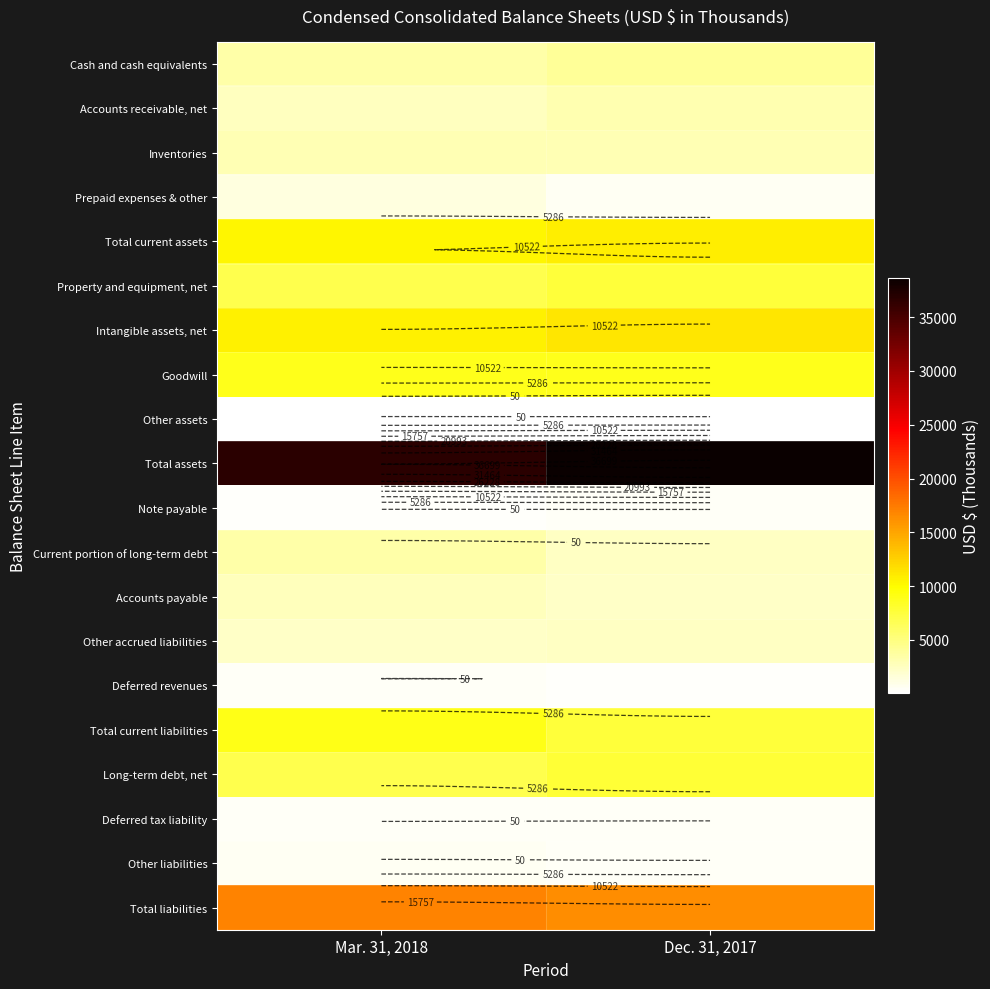

What is the greatest value displayed?

38631